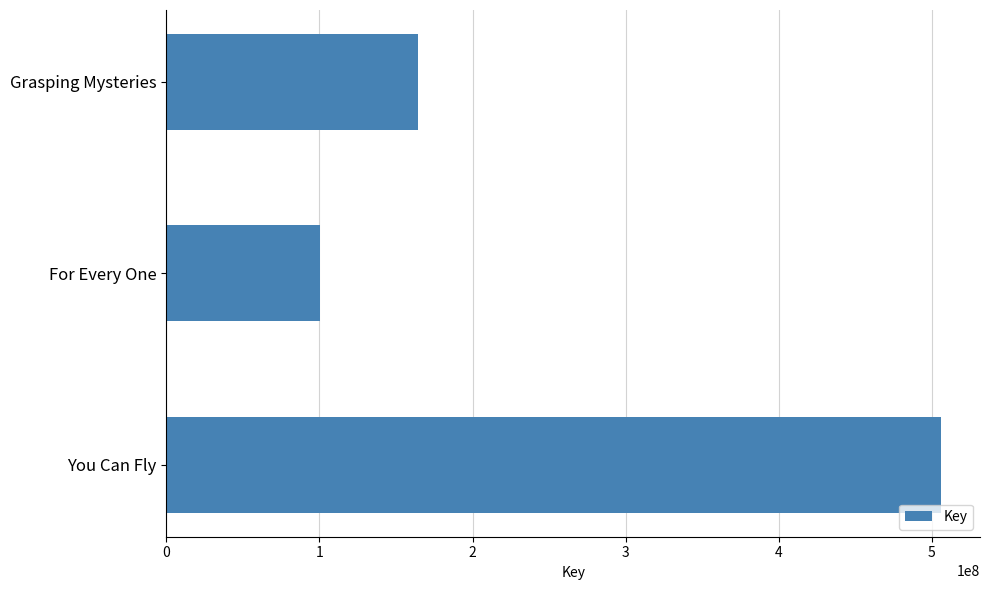

Rank the categories by value from lowest to highest.

For Every One, Grasping Mysteries, You Can Fly